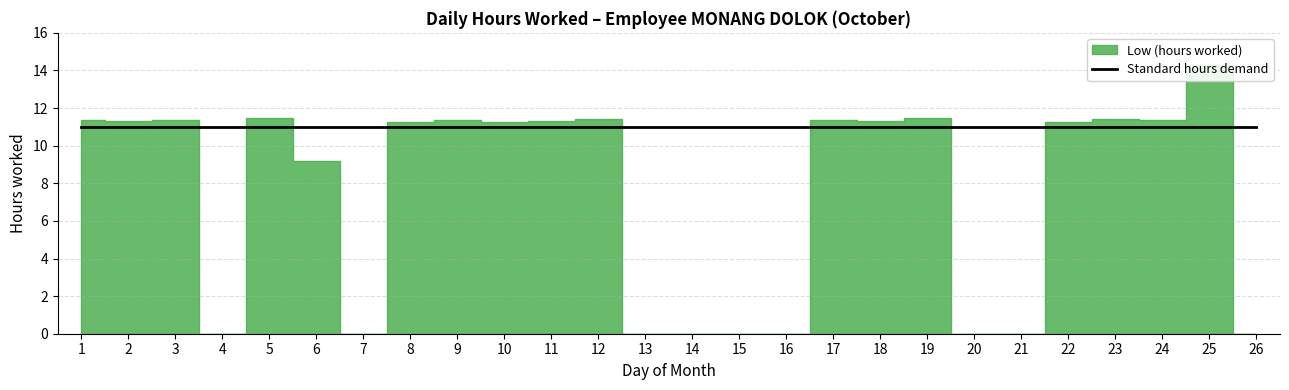

The chart shows a value of 0.0 at 13. True or false?

True